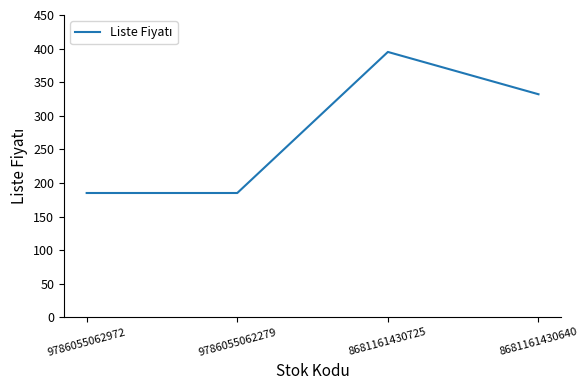

Reading left to right, list all the values displayed in this chart.

9786055062972=185	9786055062279=185	8681161430725=395	8681161430640=332